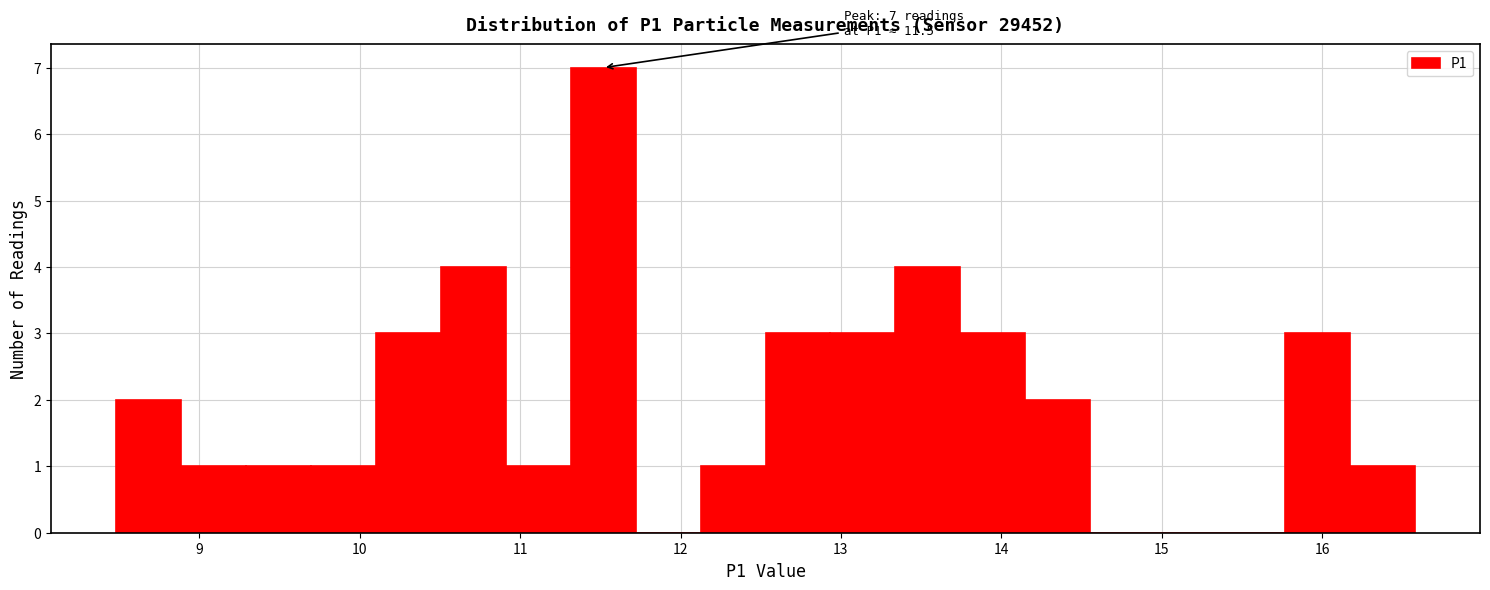

Over which range of the x-axis is the bar tallest?

11.3 to 11.7